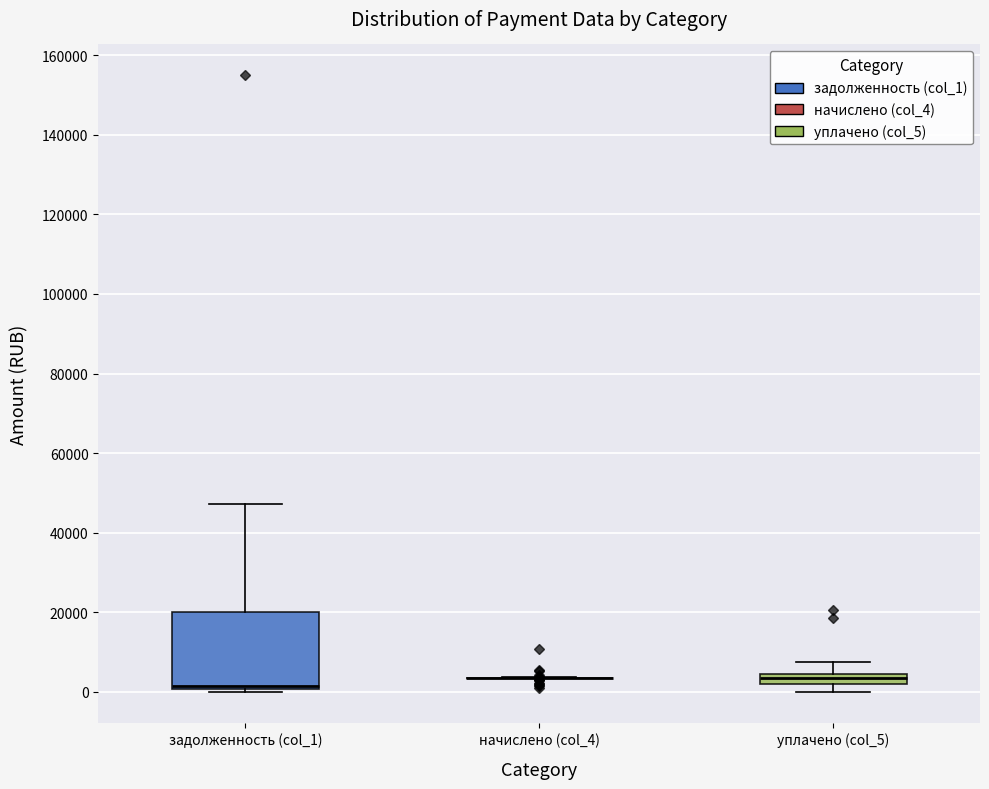

Which box is the tallest, from its lower edge to its upper edge?

задолженность (col_1)